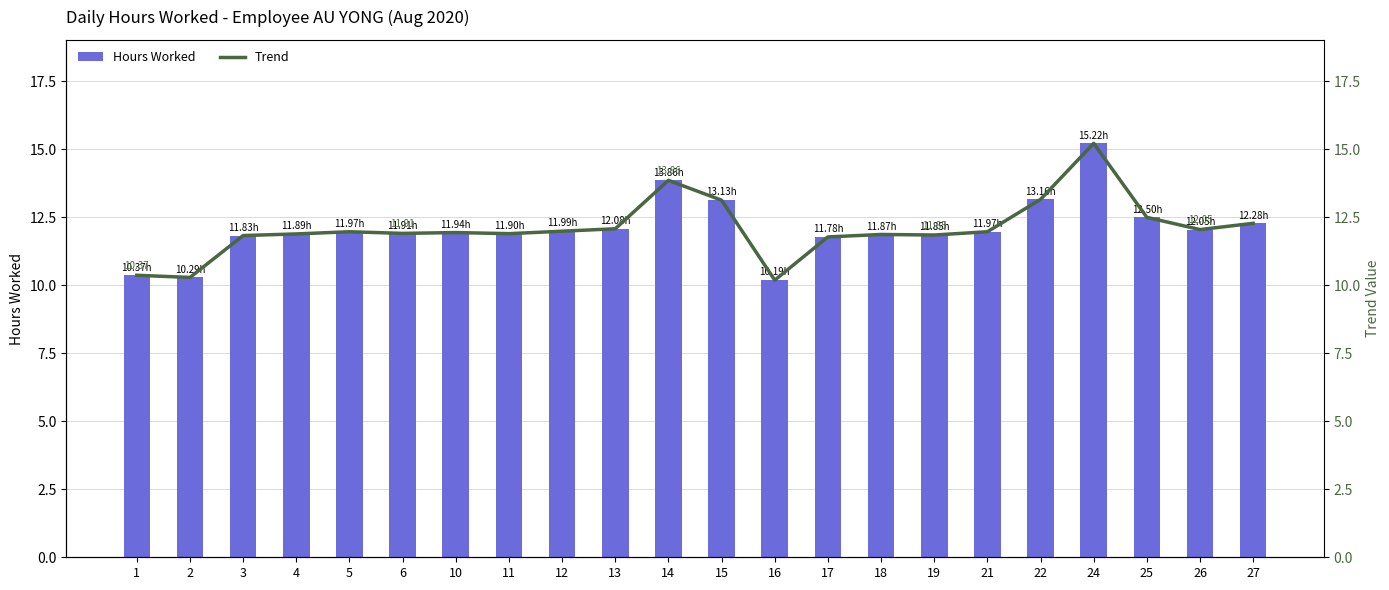

At which category is the sum across all series the highest?

24